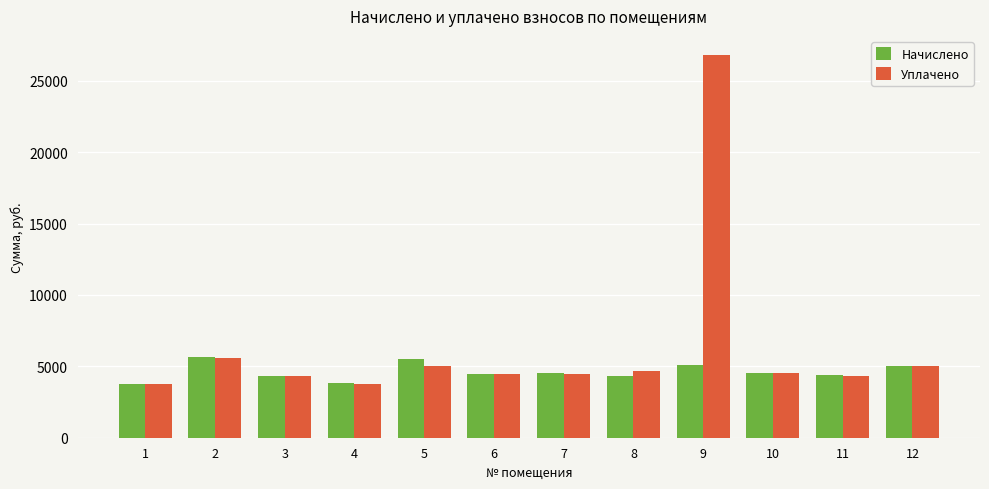

At 8, list the series in order from smallest to largest.

Начислено, Уплачено